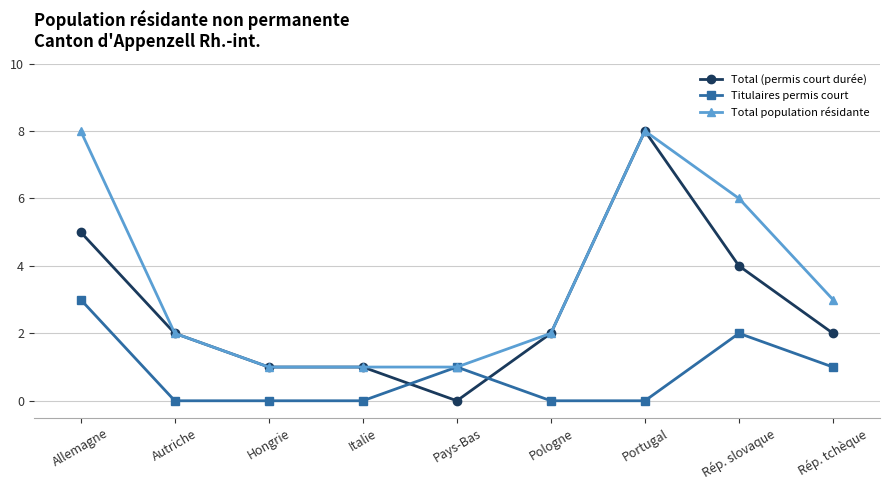

How many lines are shown in the chart?

3